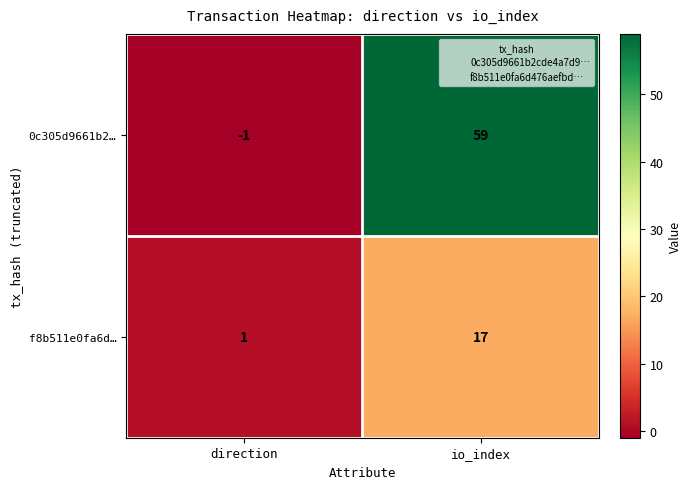

Rank the series by their average value, from highest to lowest.

0c305d9661b2…, f8b511e0fa6d…